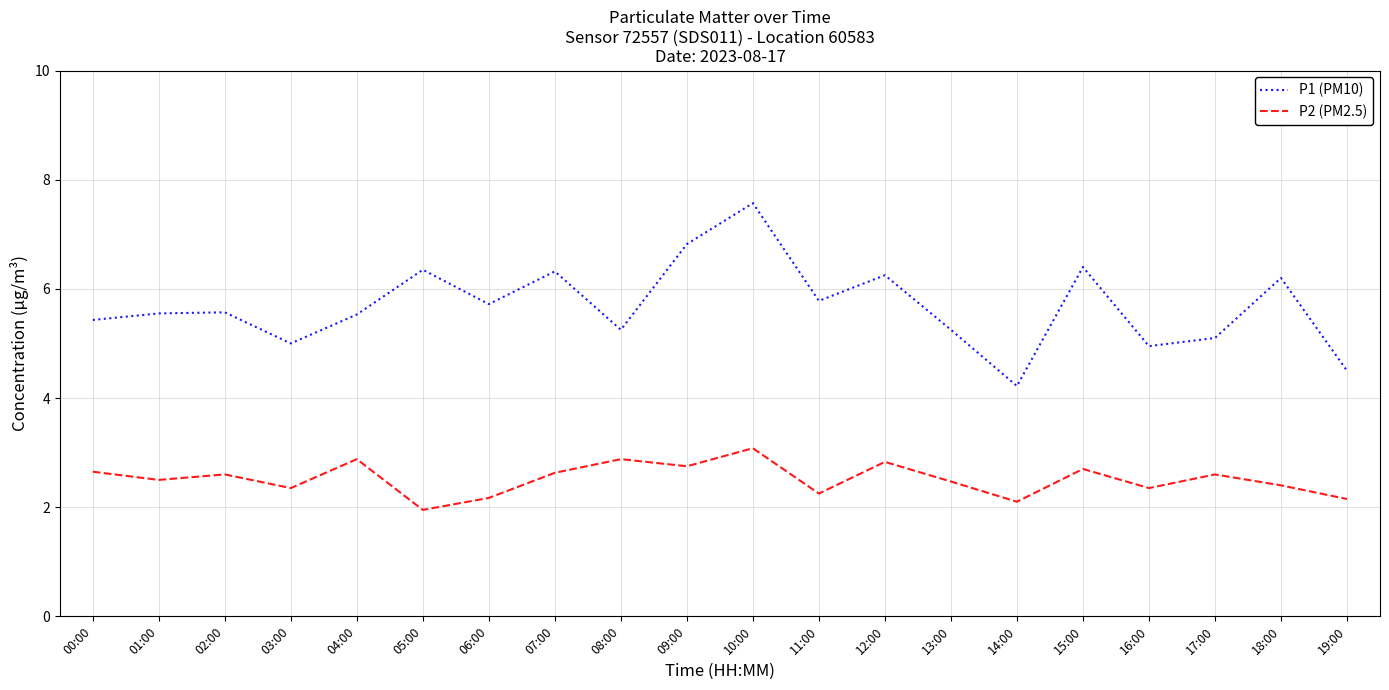

What is the maximum value for P1 (PM10)?

7.6